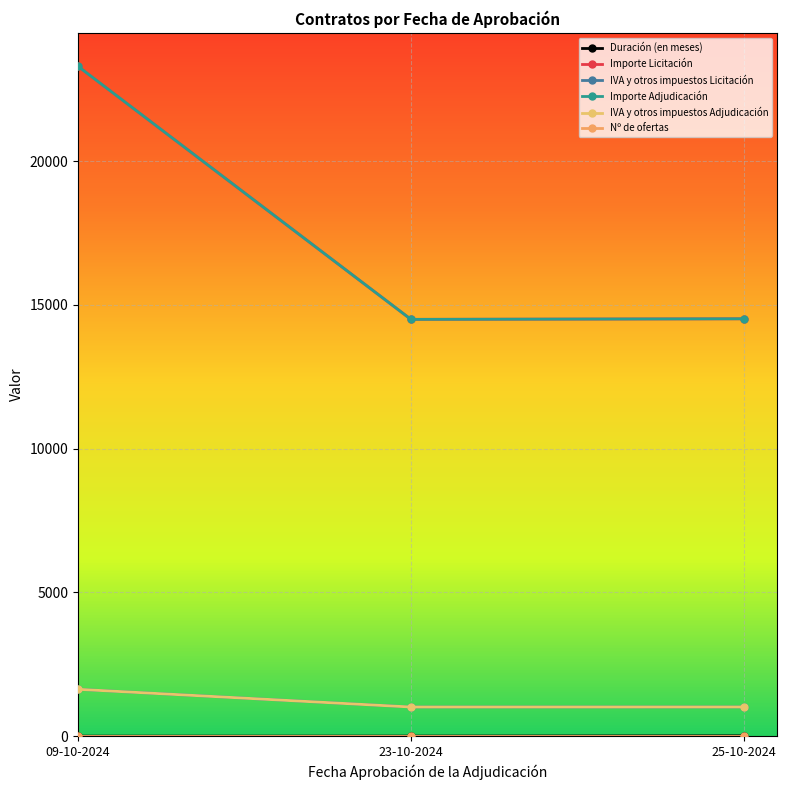

What is the sum of the Importe Adjudicación values at 25-10-2024 and 09-10-2024?

37822.2